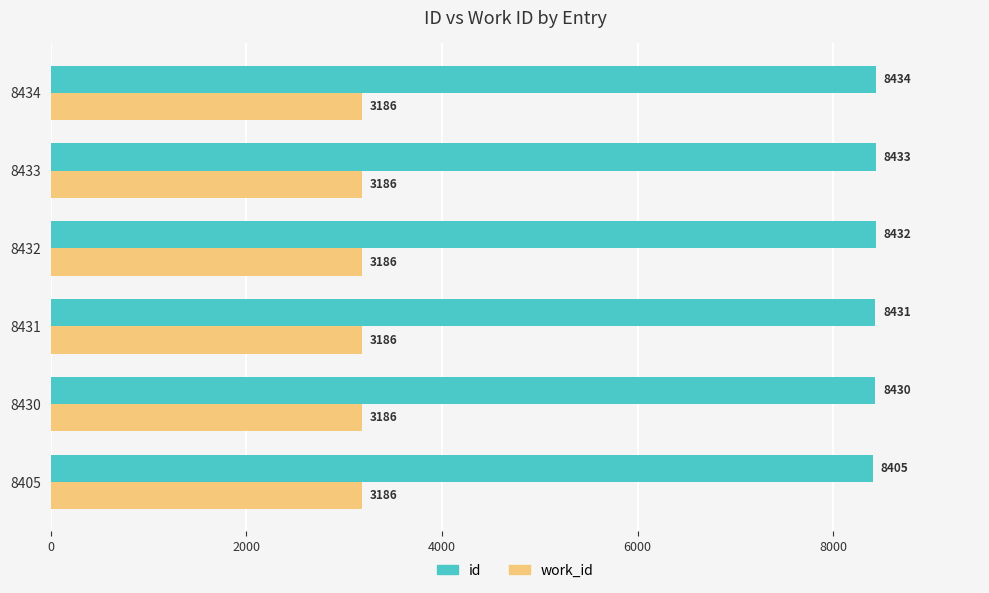

The id series shows 4097 at 8431. True or false?

False